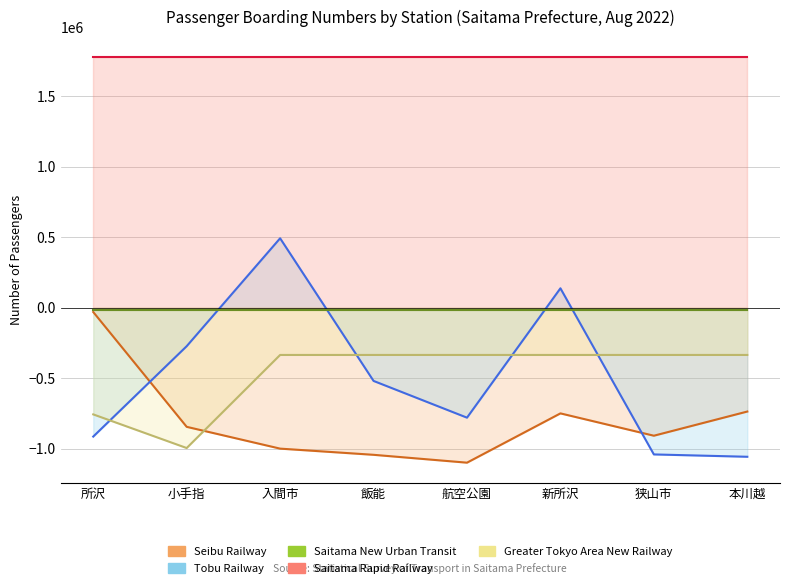

Reading left to right, what are all the values shown in this chart?

Seibu Railway: 所沢=-29779.3	小手指=-844072.3	入間市=-998672.3	飯能=-1042520.3	航空公園=-1098307.3	新所沢=-748704.3	狭山市=-907098.3	本川越=-735606.3
Tobu Railway: 所沢=-913134.3	小手指=-272124.3	入間市=493294.7	飯能=-518455.3	航空公園=-779082.3	新所沢=138557.7	狭山市=-1039820.3	本川越=-1056455.3
Saitama New Urban Transit: 所沢=-13614.3	小手指=-13614.3	入間市=-13614.3	飯能=-13614.3	航空公園=-13614.3	新所沢=-13614.3	狭山市=-13614.3	本川越=-13614.3
Saitama Rapid Railway: 所沢=1777056.7	小手指=1777056.7	入間市=1777056.7	飯能=1777056.7	航空公園=1777056.7	新所沢=1777056.7	狭山市=1777056.7	本川越=1777056.7
Greater Tokyo Area New Railway: 所沢=-755807.3	小手指=-994507.3	入間市=-334207.3	飯能=-334207.3	航空公園=-334207.3	新所沢=-334207.3	狭山市=-334207.3	本川越=-334207.3